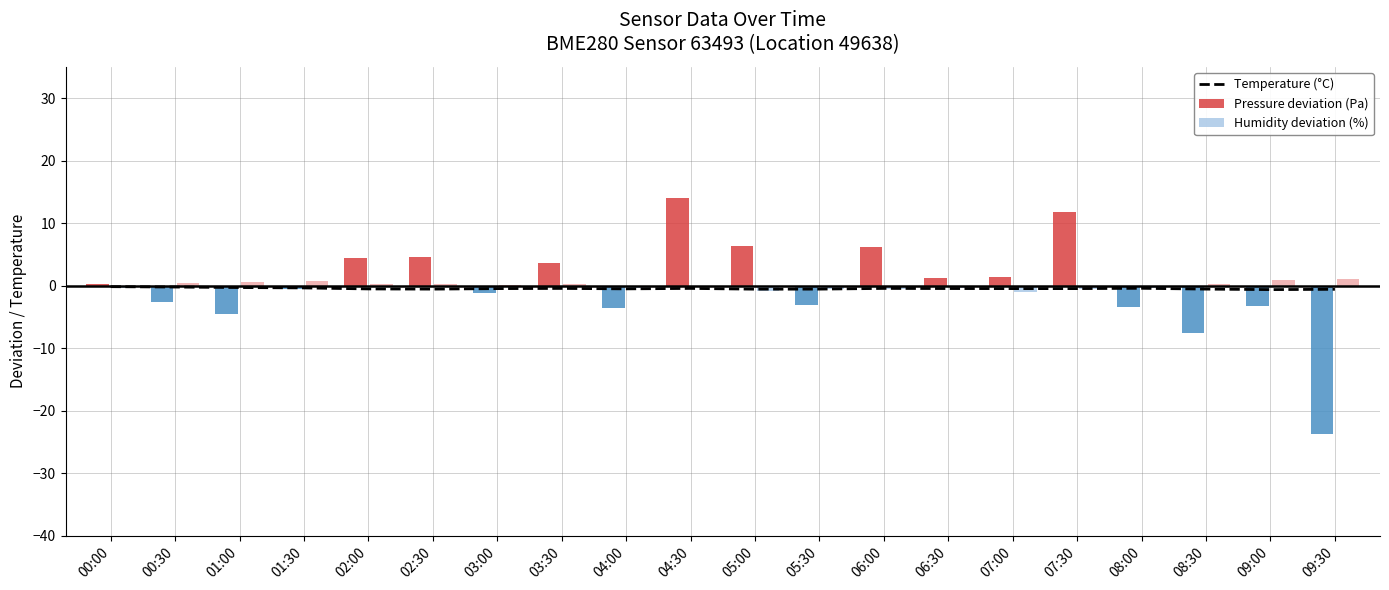

What is the sum of the Pressure deviation (Pa) values at 09:00 and 01:00?

-7.9